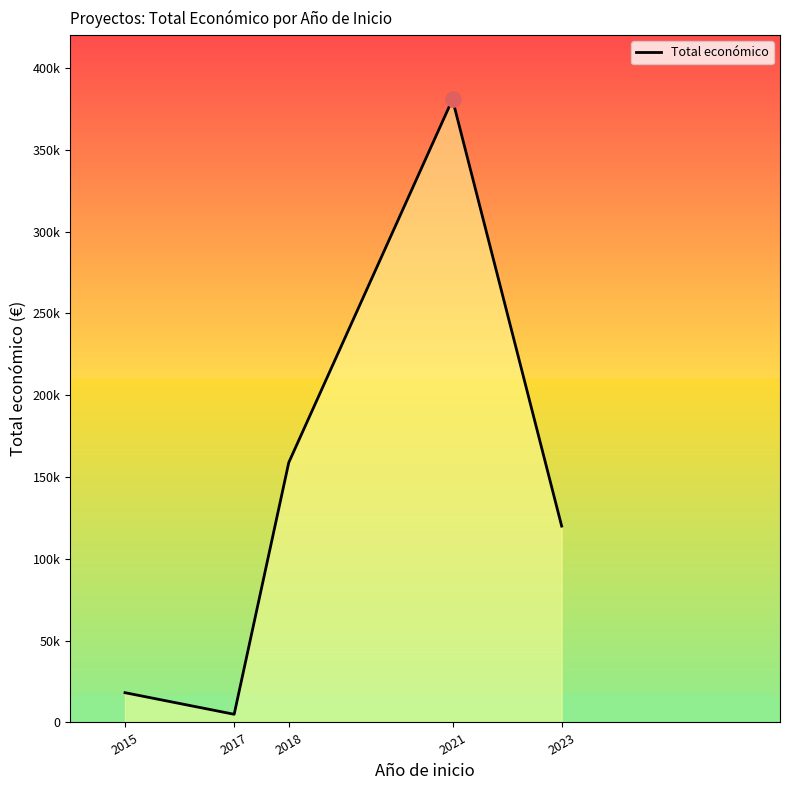

What is the change in value from 2018 to 2023?

-38820